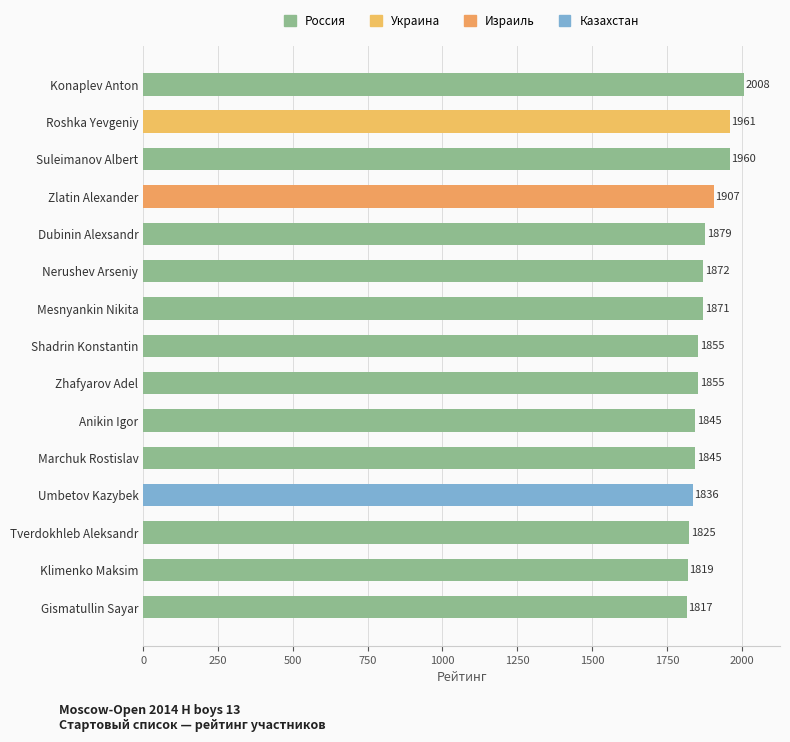

What is the difference between the maximum and second lowest values?

189